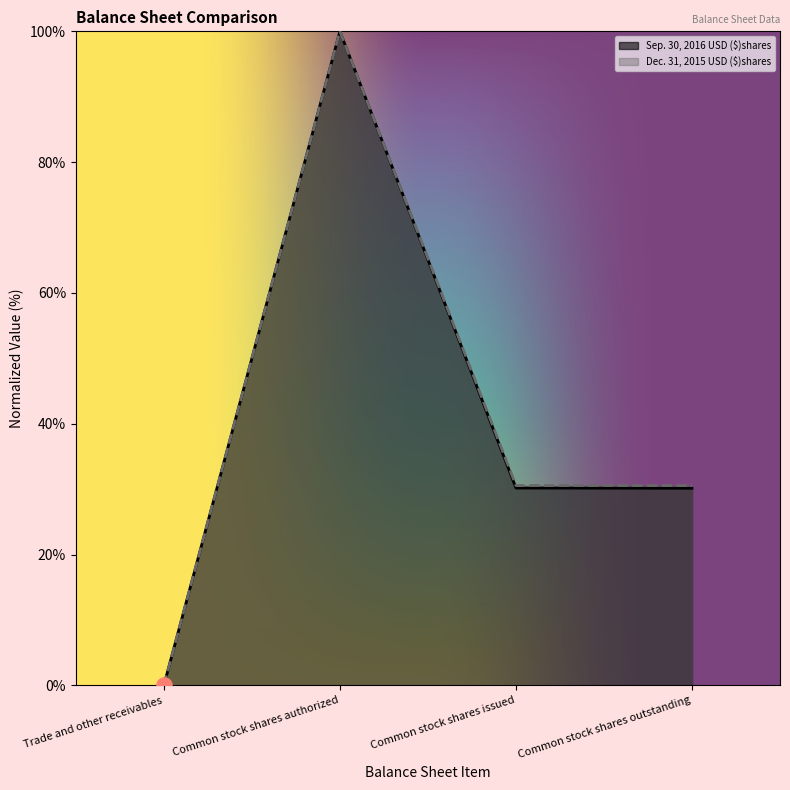

What are all the series names shown in the legend?

Sep. 30, 2016 USD ($)shares, Dec. 31, 2015 USD ($)shares